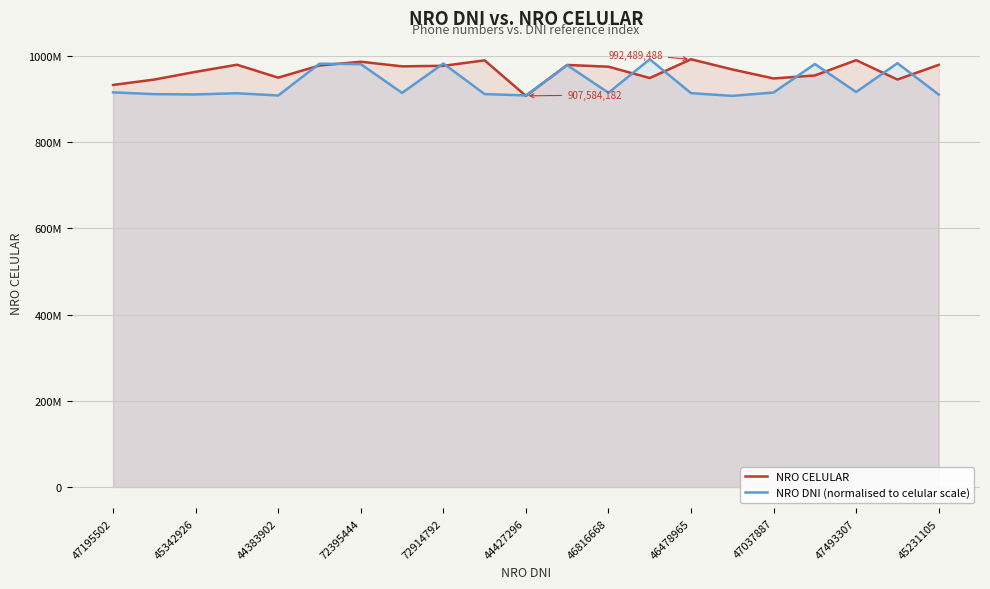

What is the minimum value for NRO CELULAR?

907584182.0